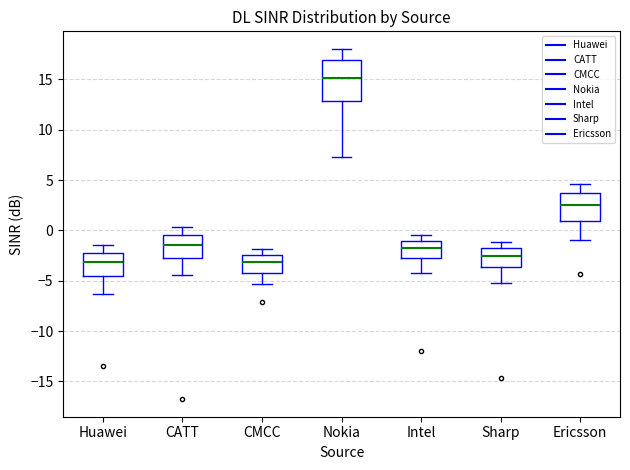

Reading left to right, read every box against the y-axis: the position of its median line, the range the box covers, and the ends of its whiskers. The values are not printed on the chart, so give them approximately, as read against the axis.

Huawei: median -3.0, box -4.5 to -2.0, whiskers -6.5 to -1.5
CATT: median -1.5, box -2.5 to -0.5, whiskers -4.5 to 0.5
CMCC: median -3.0, box -4.0 to -2.5, whiskers -5.5 to -2.0
Nokia: median 15.0, box 13.0 to 17.0, whiskers 7.5 to 18.0
Intel: median -2.0, box -3.0 to -1.0, whiskers -4.0 to -0.5
Sharp: median -2.5, box -3.5 to -2.0, whiskers -5.0 to -1.0
Ericsson: median 2.5, box 1.0 to 3.5, whiskers -1.0 to 4.5